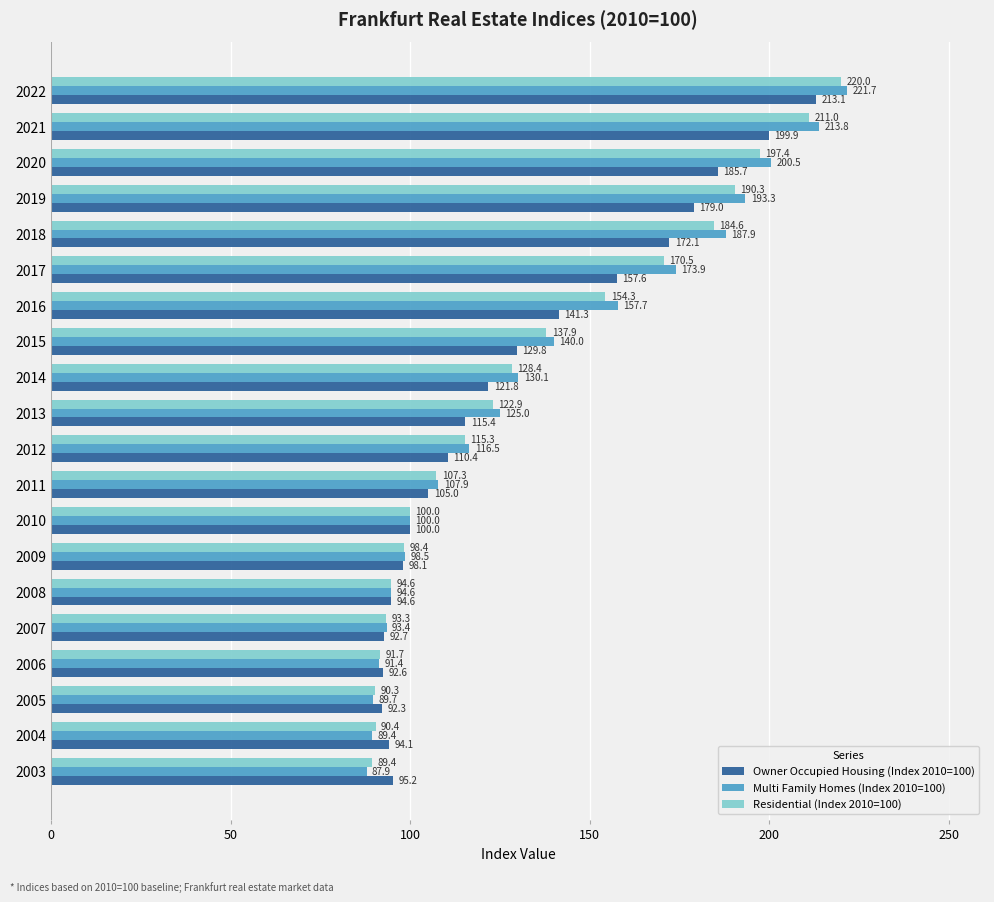

At which label is Residential (Index 2010=100) closest to 154?

2016